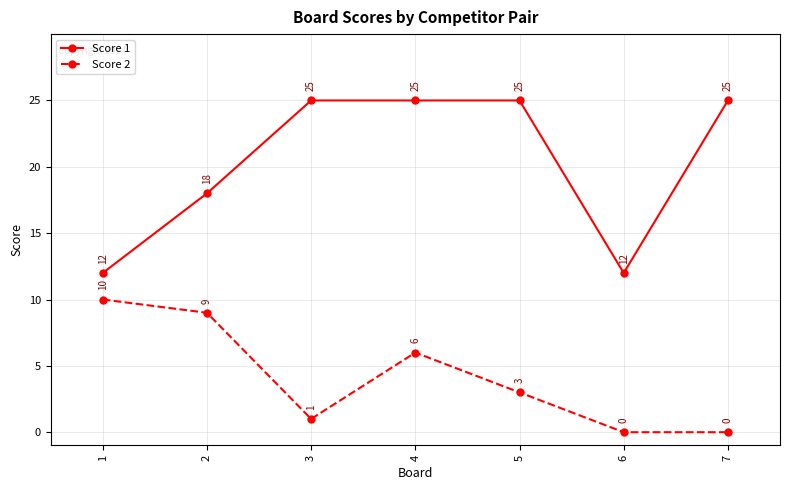

What is the difference between the maximum and second lowest values in the Score 1 series?

13